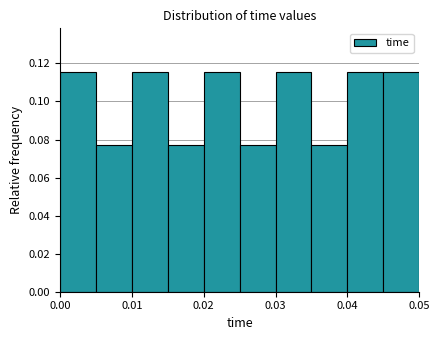

Reading left to right, transcribe this chart: for each bar, give the range it covers on the x-axis and its height. The values are not printed on the chart, so give them approximately, as read against the axis.

0.000 to 0.005: 0.116
0.005 to 0.010: 0.076
0.010 to 0.015: 0.116
0.015 to 0.020: 0.076
0.020 to 0.025: 0.116
0.025 to 0.030: 0.076
0.030 to 0.035: 0.116
0.035 to 0.040: 0.076
0.040 to 0.045: 0.116
0.045 to 0.050: 0.116